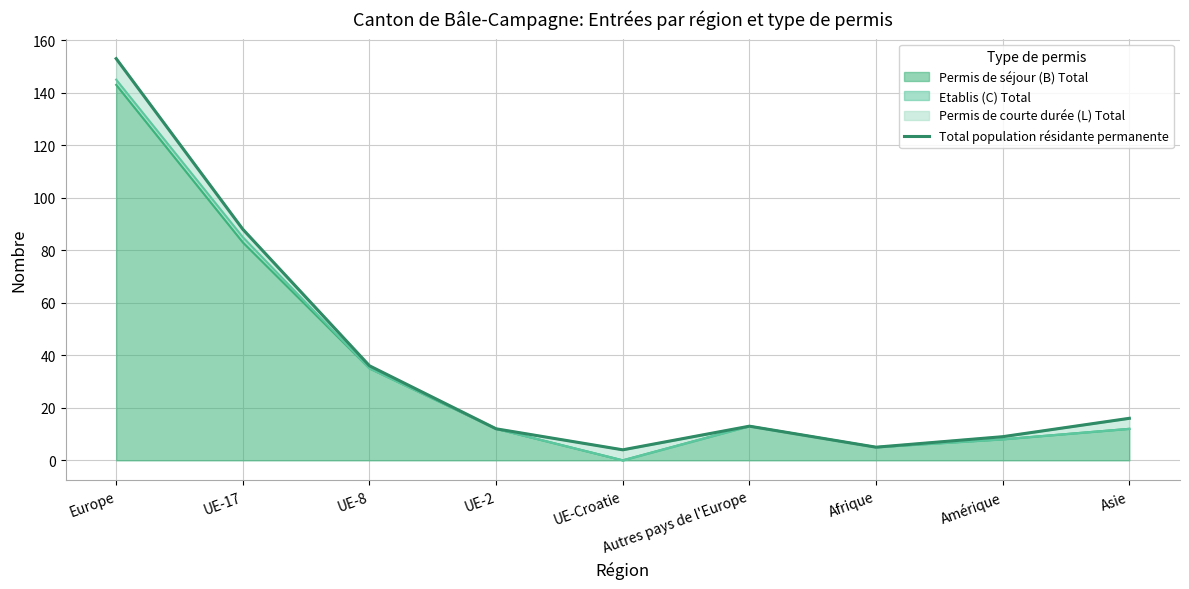

How many data points are less than 13?

4